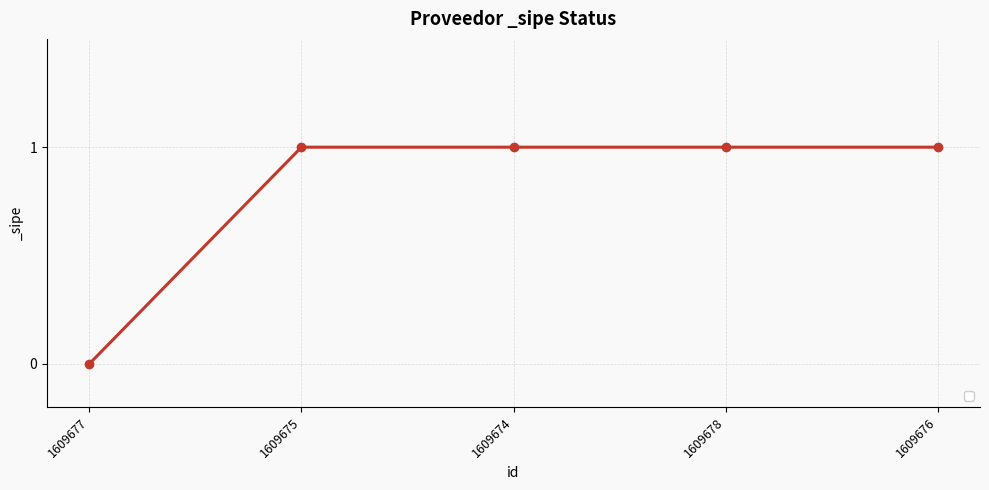

How many values are above zero?

4